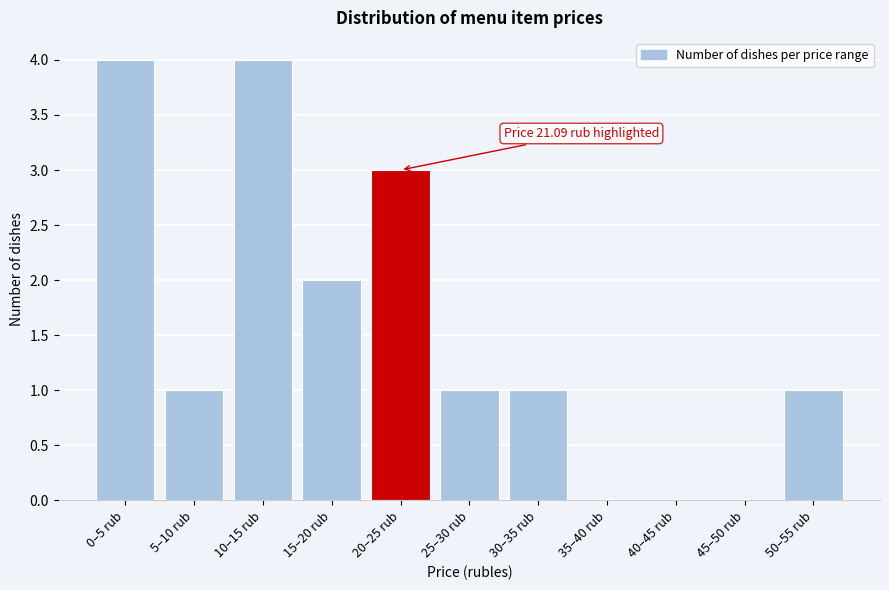

Reading left to right, transcribe all the data shown in this chart.

0–5 rub=4	5–10 rub=1	10–15 rub=4	15–20 rub=2	20–25 rub=3	25–30 rub=1	30–35 rub=1	35–40 rub=0	40–45 rub=0	45–50 rub=0	50–55 rub=1